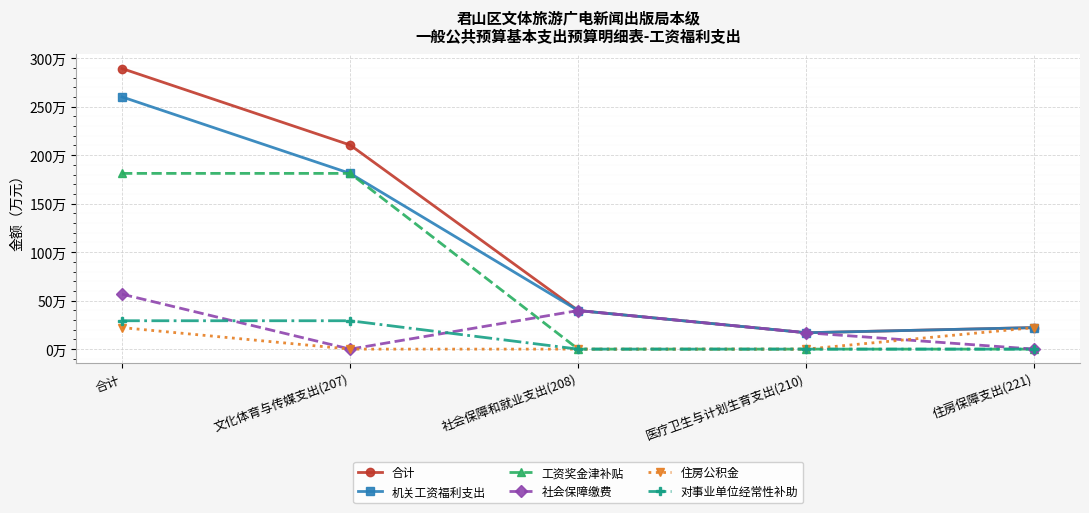

Which series changed the most between 医疗卫生与计划生育支出(210) and 住房保障支出(221)?

住房公积金